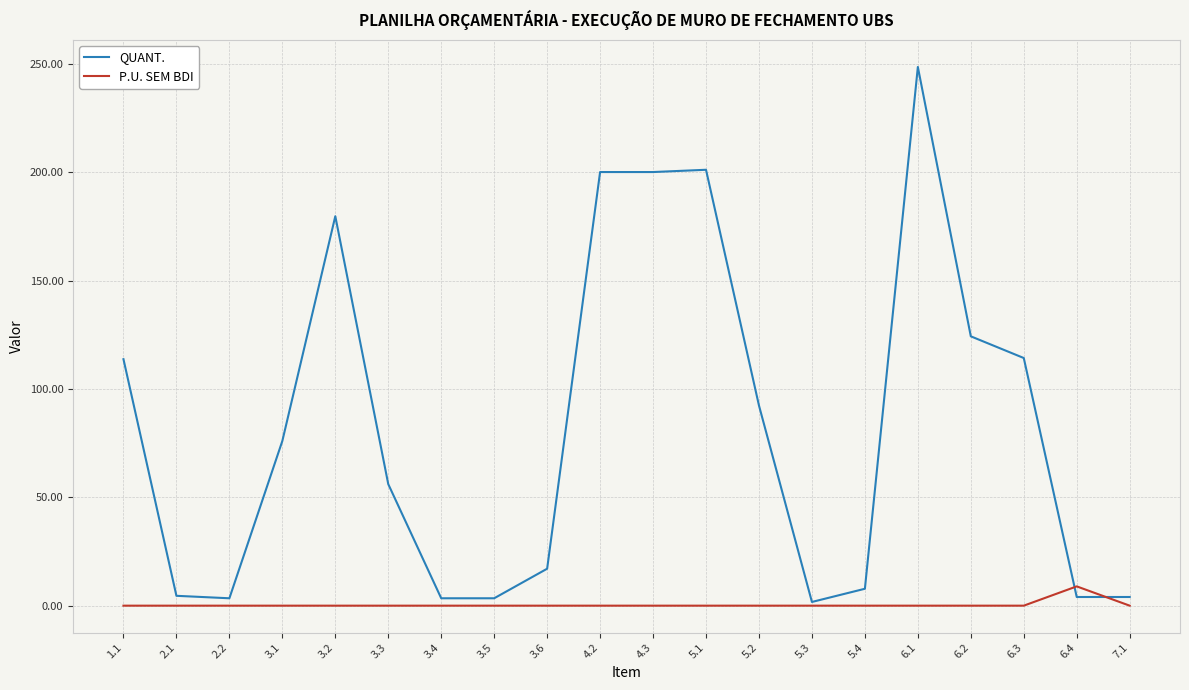

Is the value of QUANT. at 3.6 greater than the value of P.U. SEM BDI at 3.2?

Yes